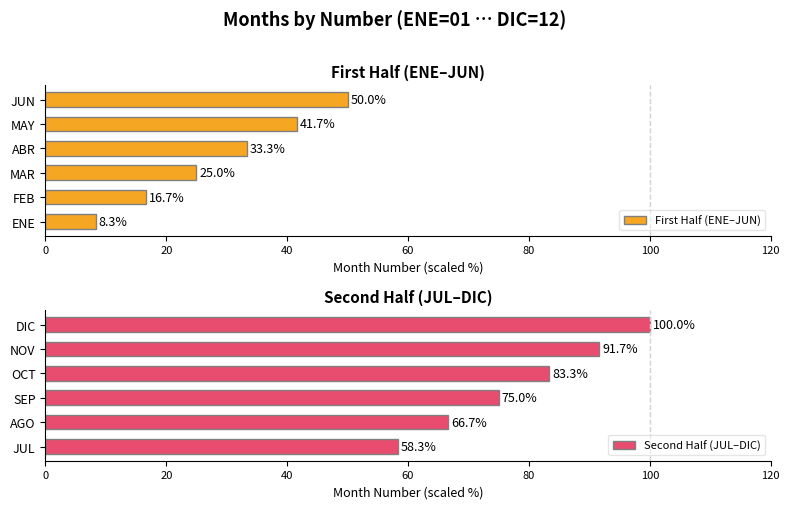

Which series has the largest total across all categories?

Second Half (JUL–DIC)